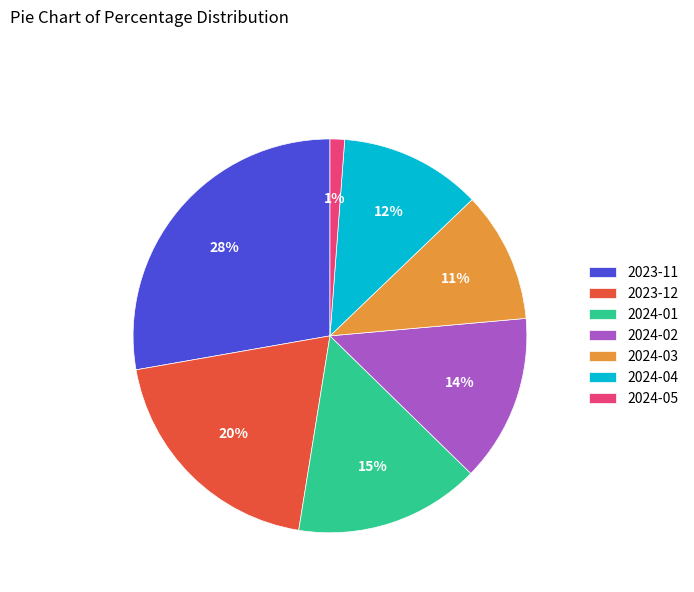

Count the number of slices in the pie.

7